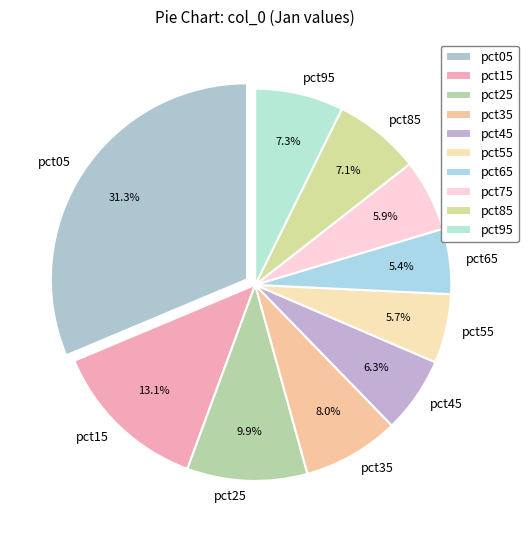

Which category has the biggest portion of the pie?

pct05